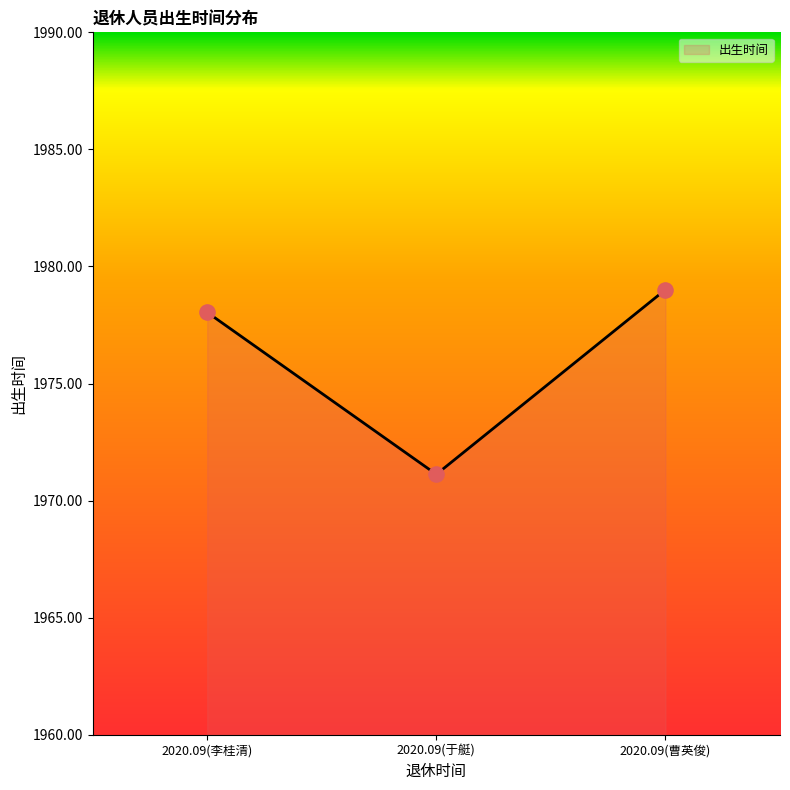

Which has a higher value, 2020.09(李桂清) or 2020.09(于艇)?

2020.09(李桂清)